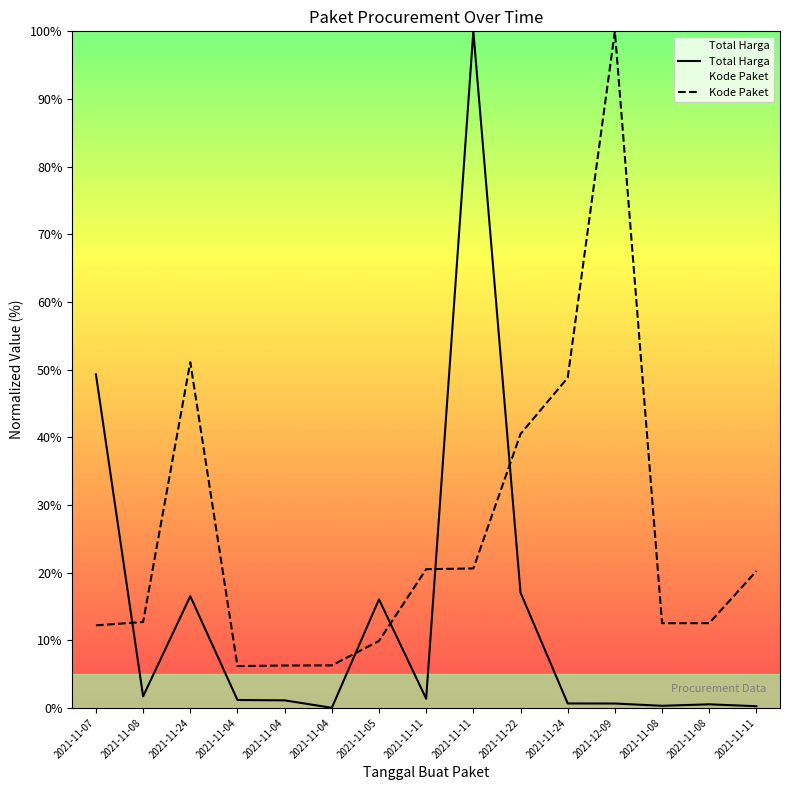

What is the difference between the maximum and minimum values in the Kode Paket series?

93.8